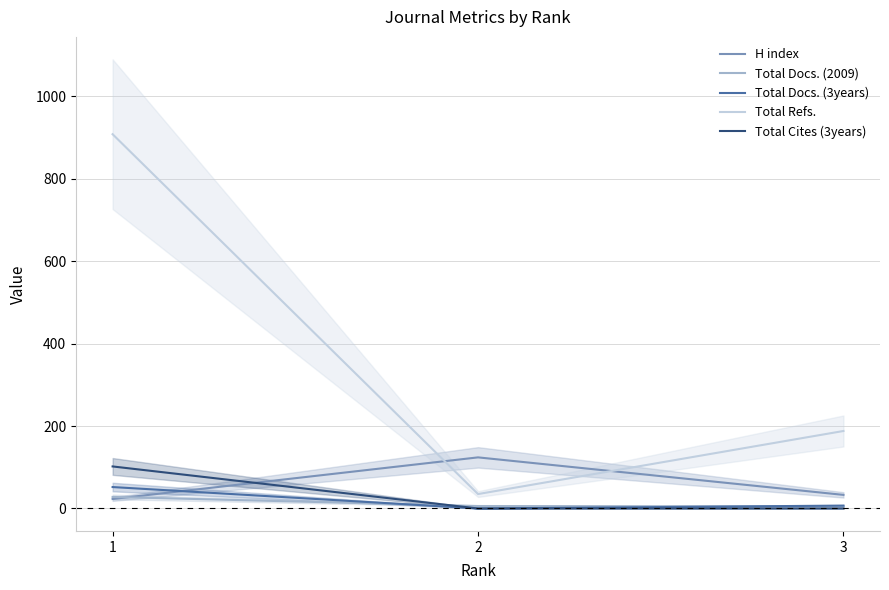

Which category has the lowest value in the Total Cites (3years) series?

2